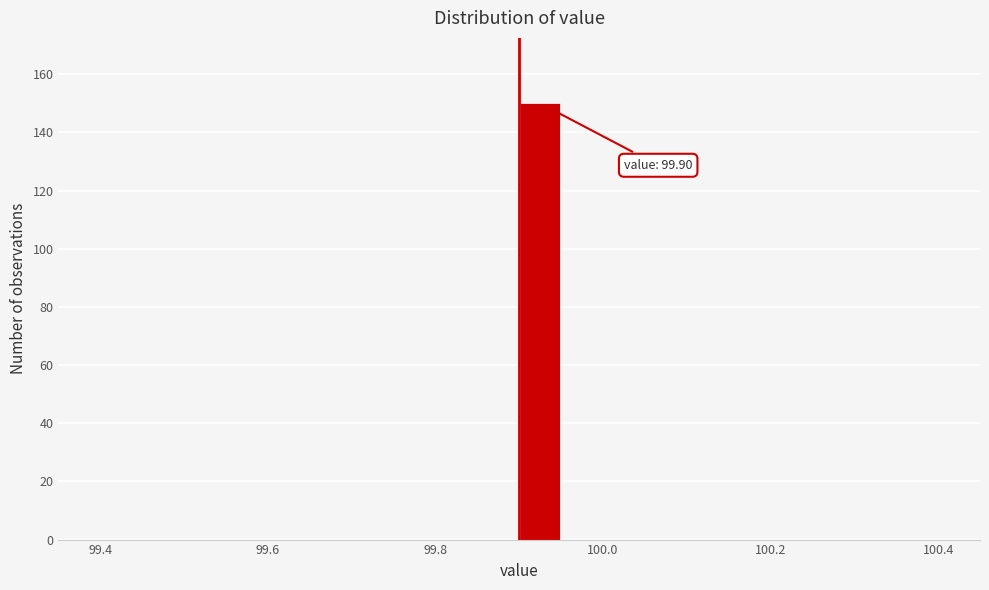

Read against the x-axis, roughly where is the centre of the tallest bar?

99.92